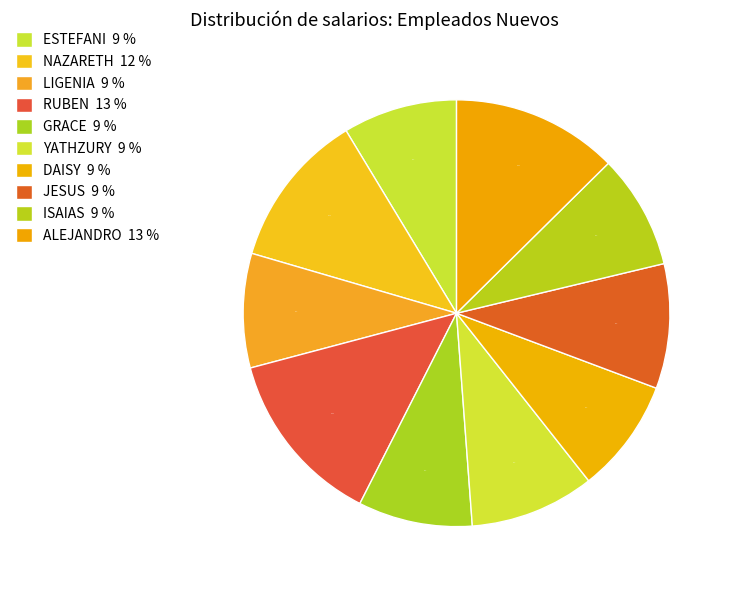

How many slices are in this pie chart?

10